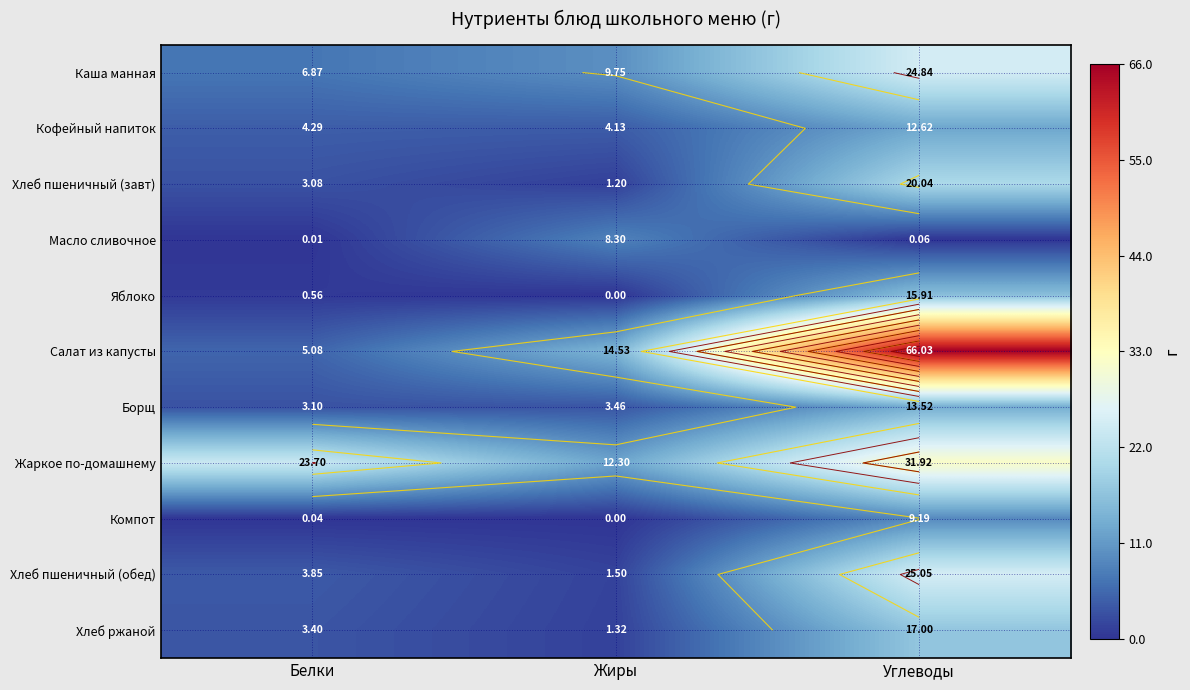

Which series has the widest spread of values?

Салат из капусты